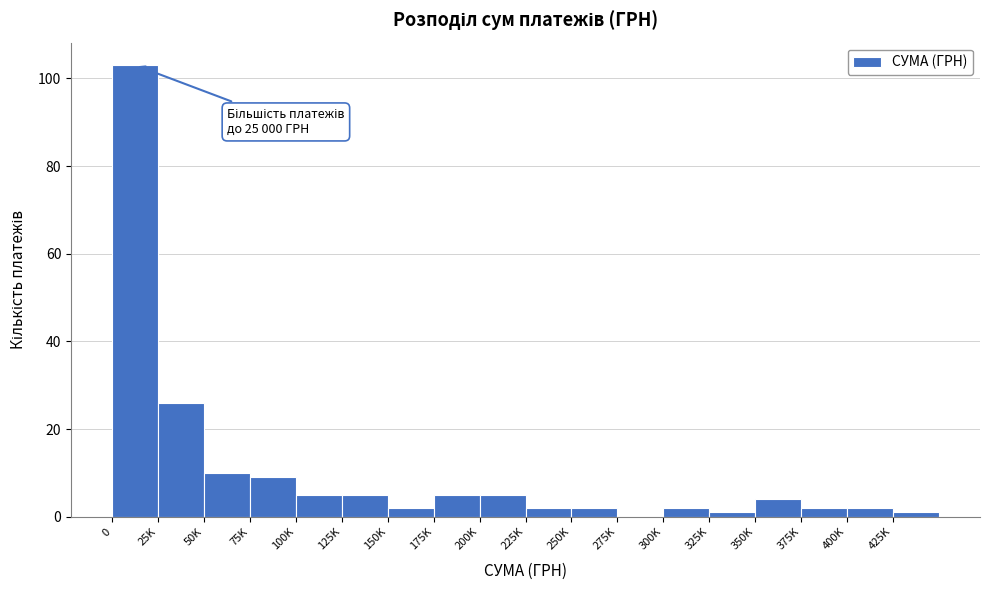

Reading right to left, transcribe all the data shown in this chart.

425K=1	400K=2	375K=2	350K=4	325K=1	300K=2	275K=0	250K=2	225K=2	200K=5	175K=5	150K=2	125K=5	100K=5	75K=9	50K=10	25K=26	0=103